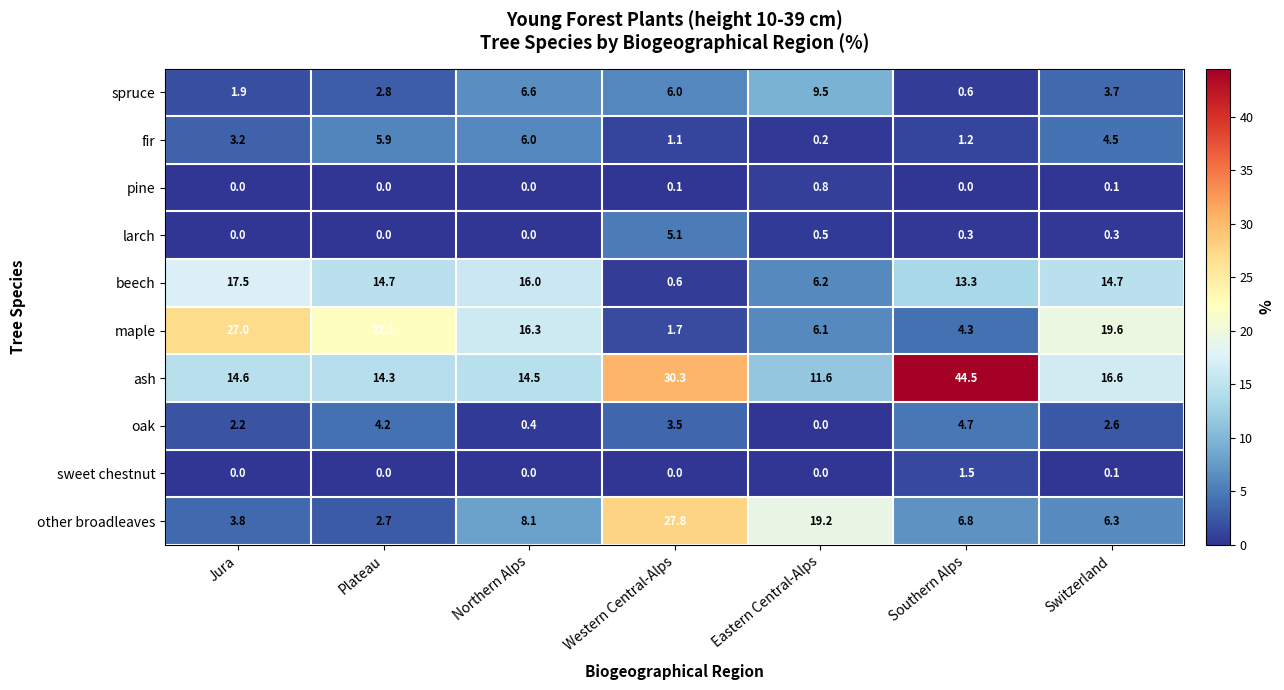

Which series has the largest total across all categories?

ash